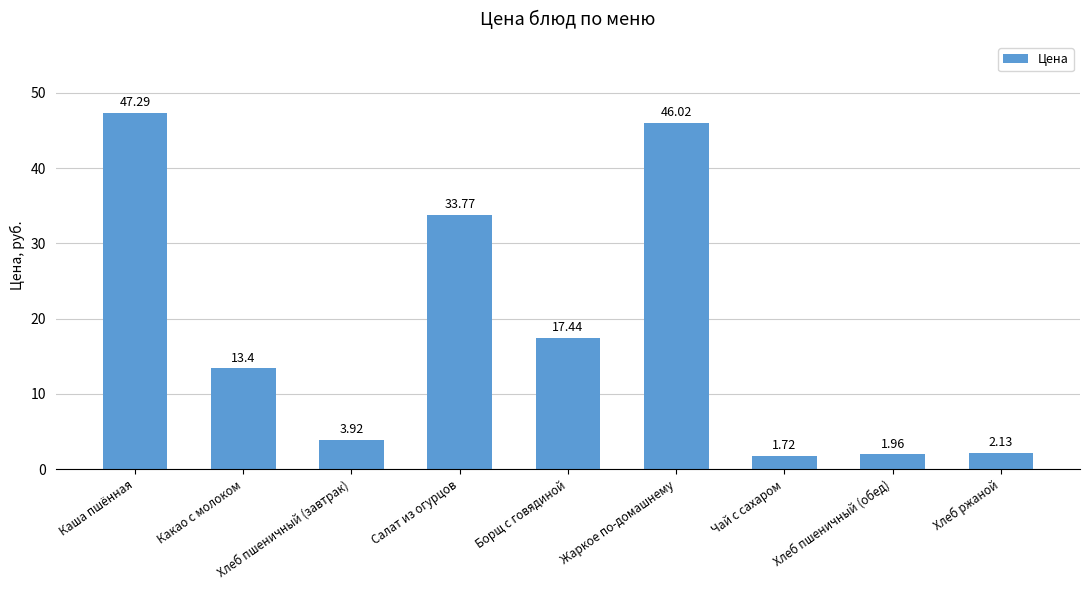

What is the approximate value at Жаркое по-домашнему?

46.0